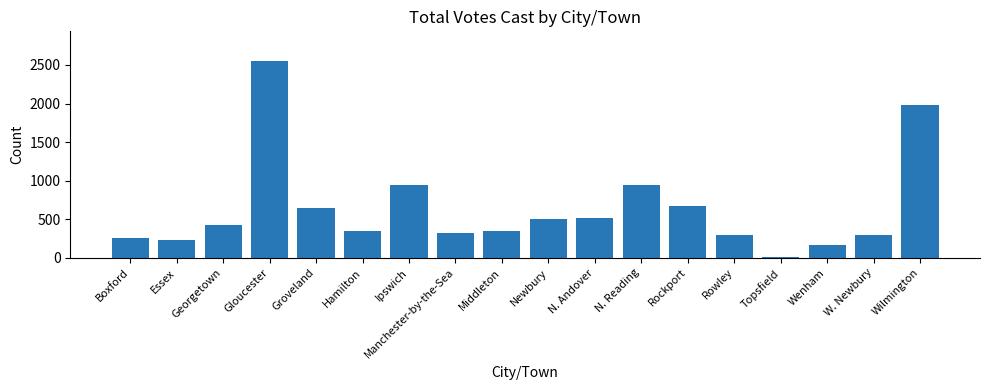

Between Middleton and W. Newbury, which is larger?

Middleton